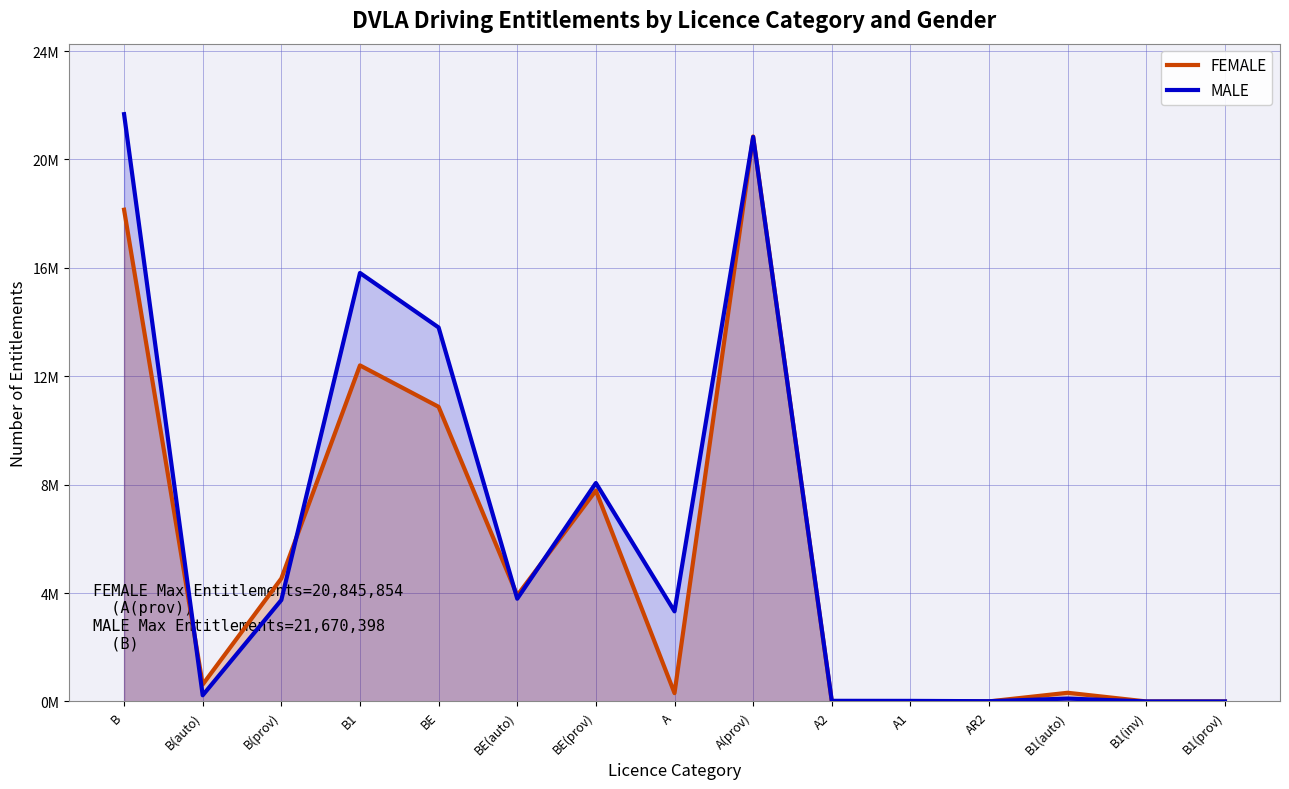

Which category has the highest value across all series?

B